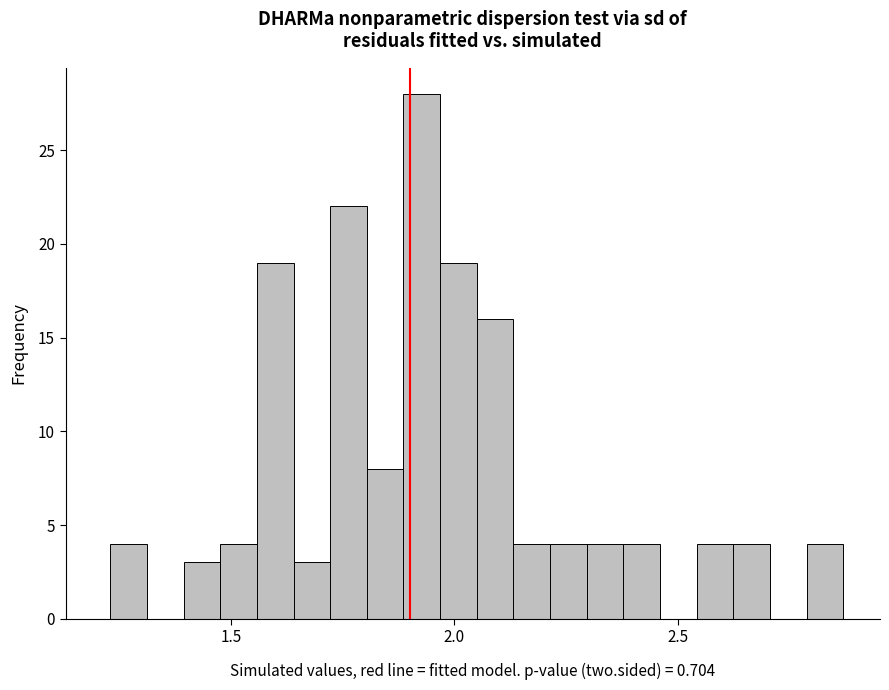

Around what value on the x-axis is the tallest bar? Give the approximate position of its centre, as read against the axis.

1.95